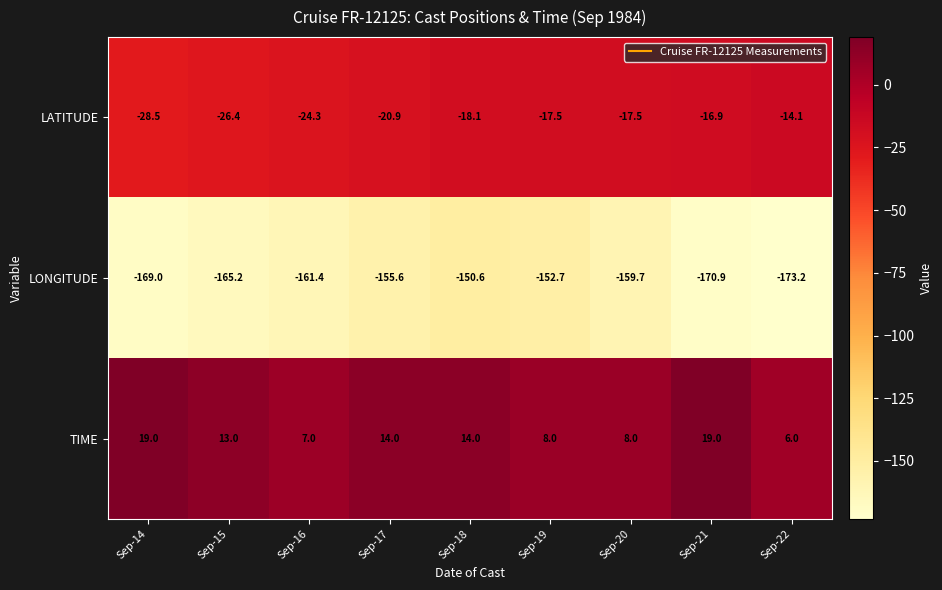

What is the maximum value shown in the chart?

19.0